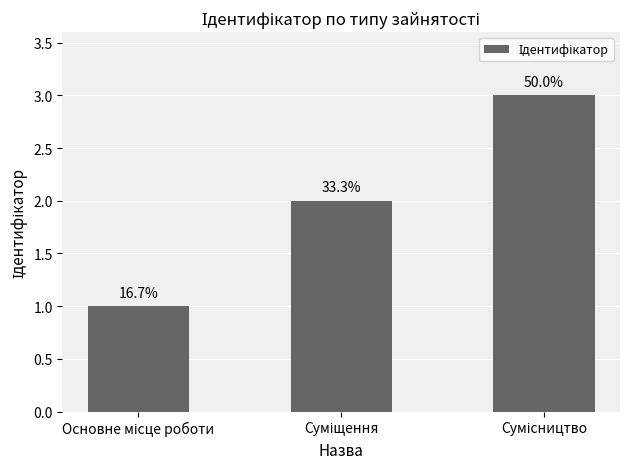

Where does the data first go above 2?

Сумісництво